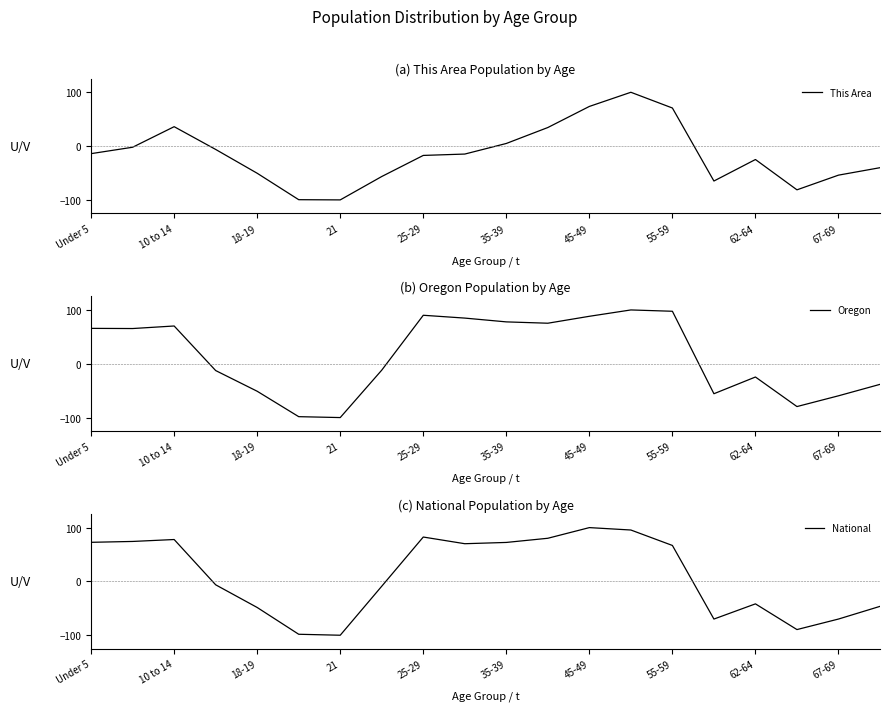

Is it true that This Area equals -17.3 at 25-29?

True